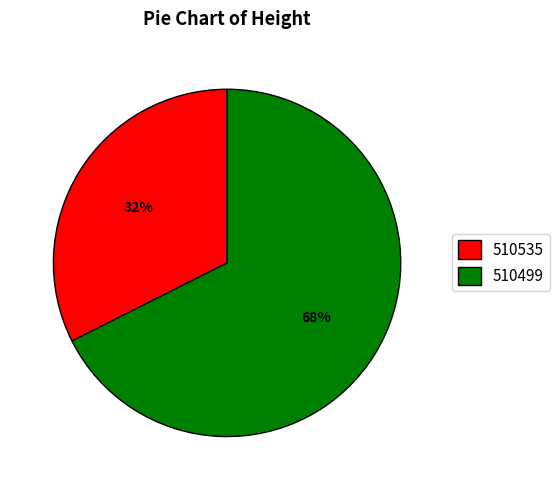

Which slice represents more than half of the pie?

510499